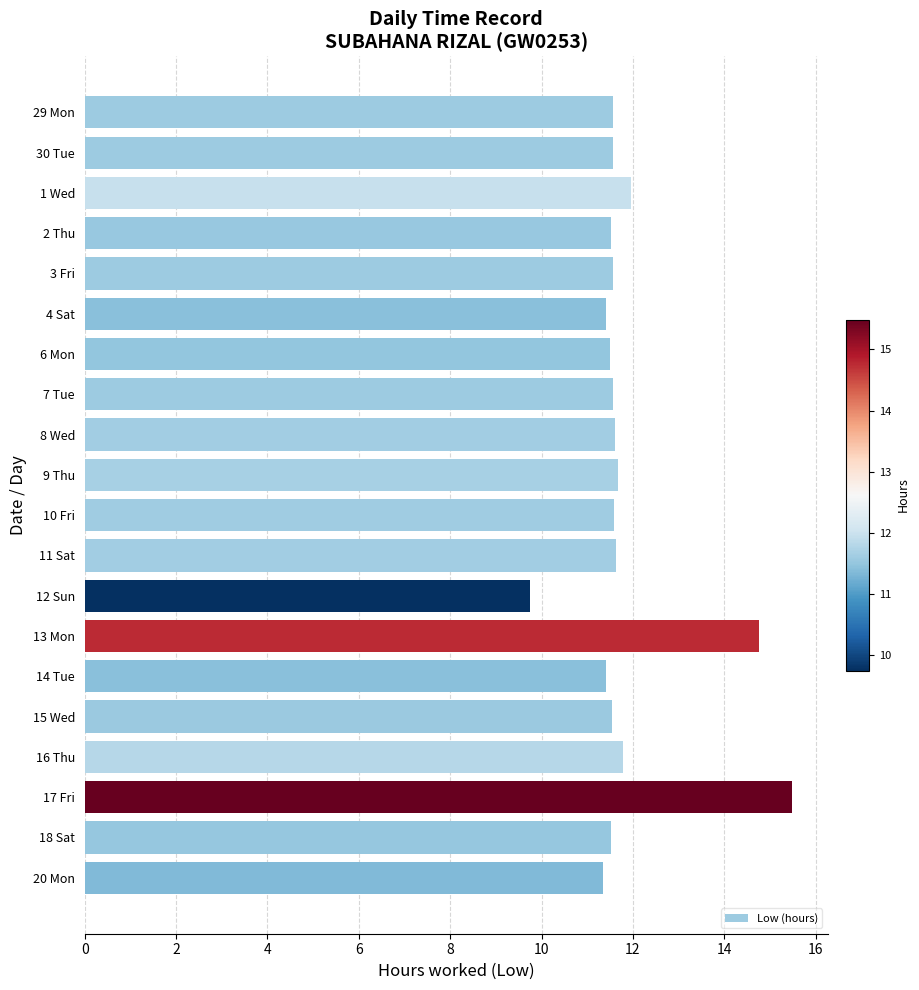

What is the sum of all values?

236.7